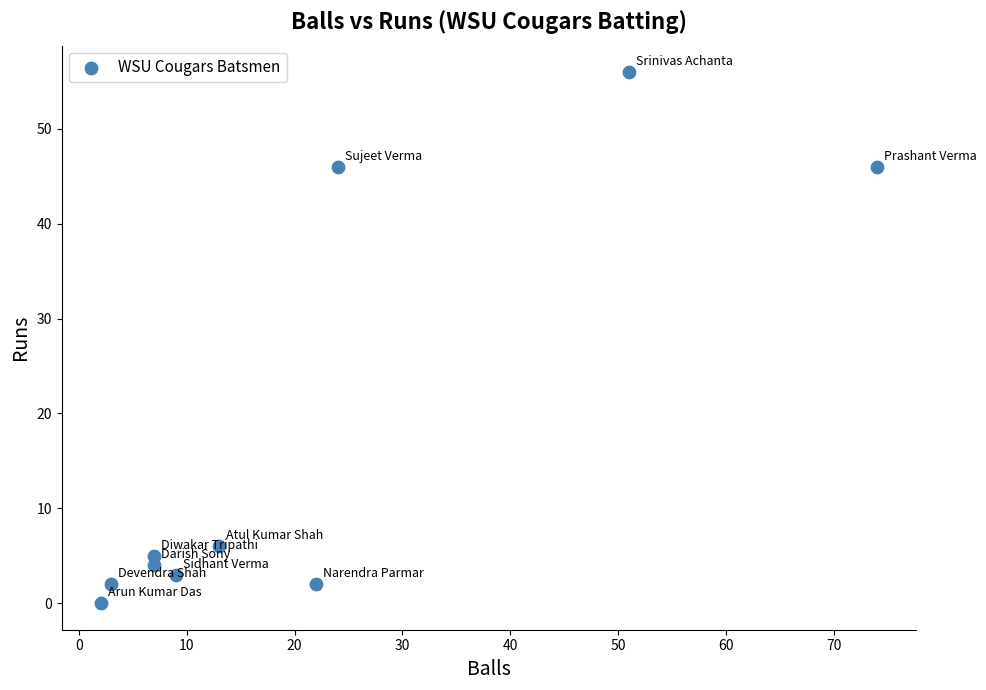

What is the average X value?

21